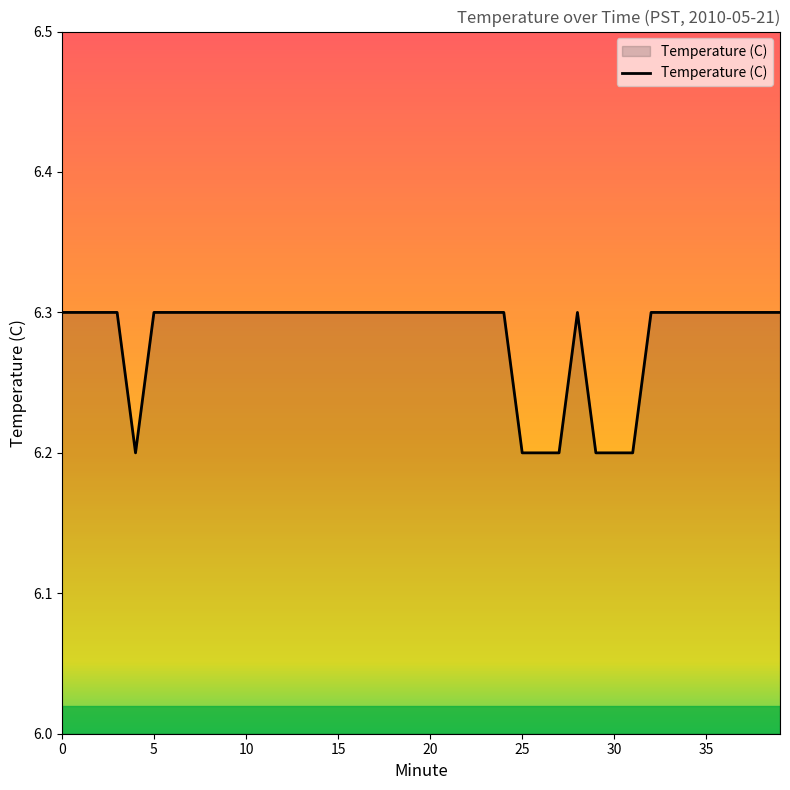

What is the maximum value shown in the chart?

6.3